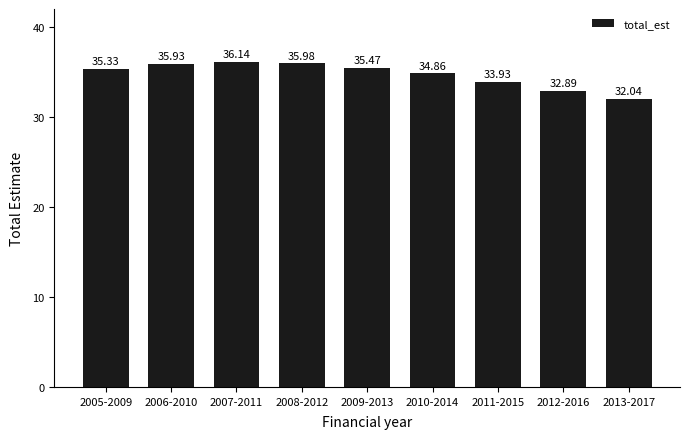

What is the smallest value displayed?

32.0